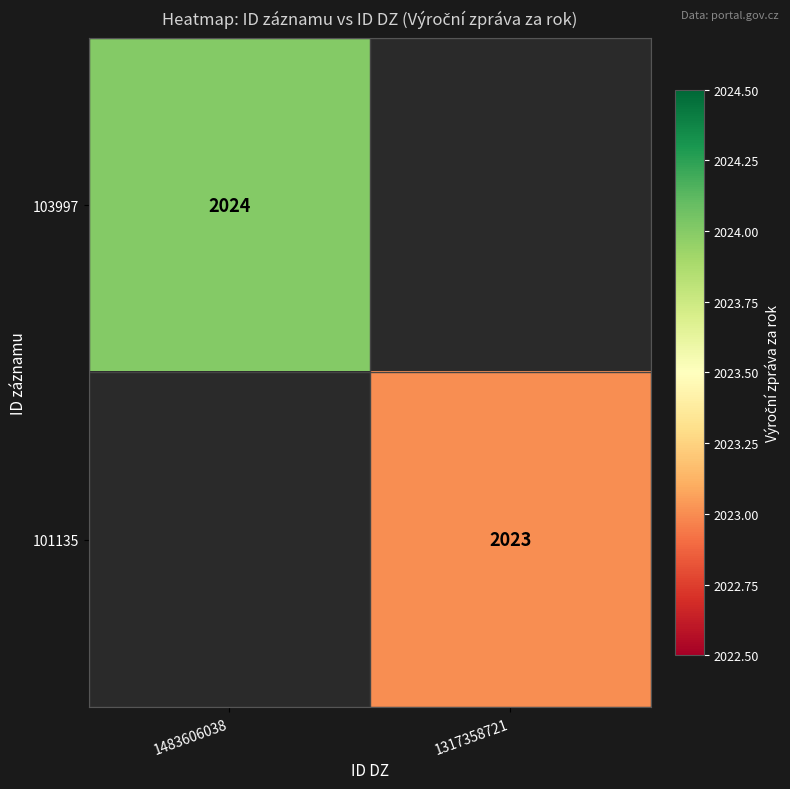

The 103997 series shows 2024 at 1483606038. True or false?

True